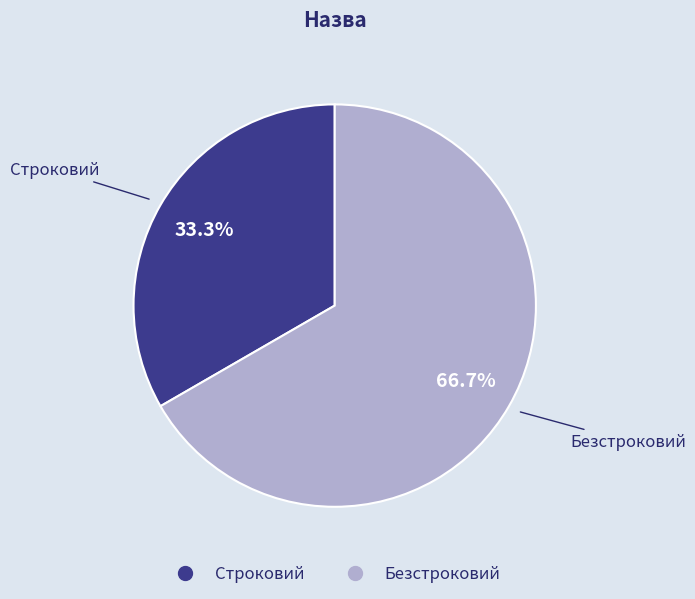

To the nearest percent, what is the difference between the Безстроковий and Строковий slice percentages?

33%